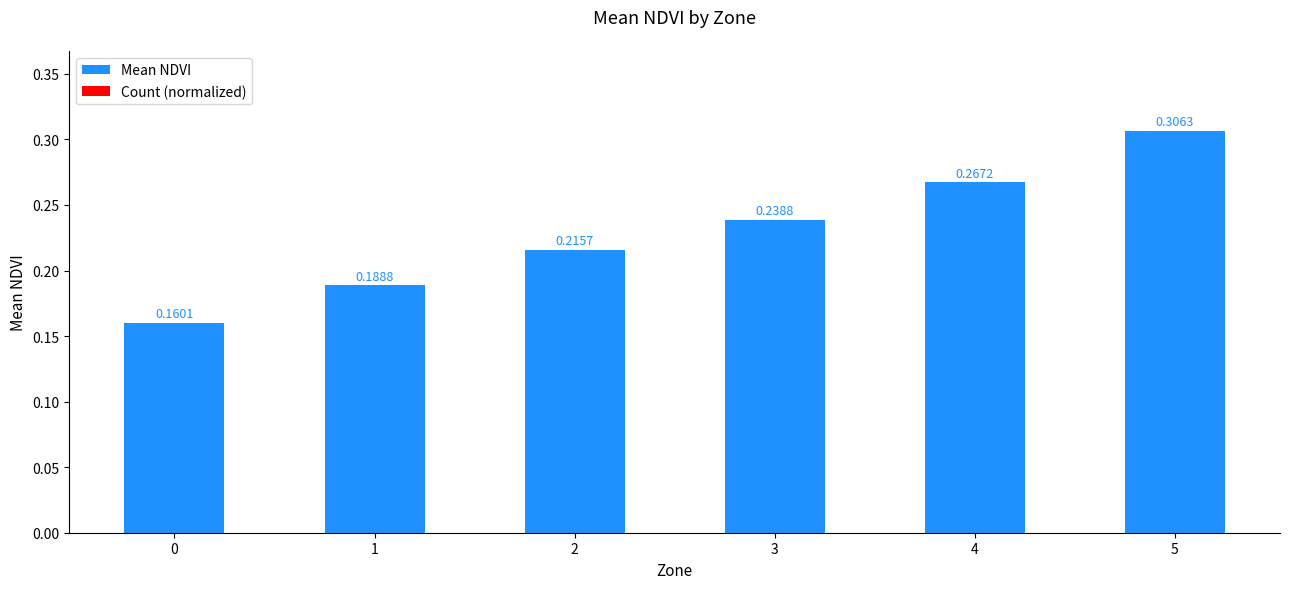

Which has a higher value, 3 or 1?

3